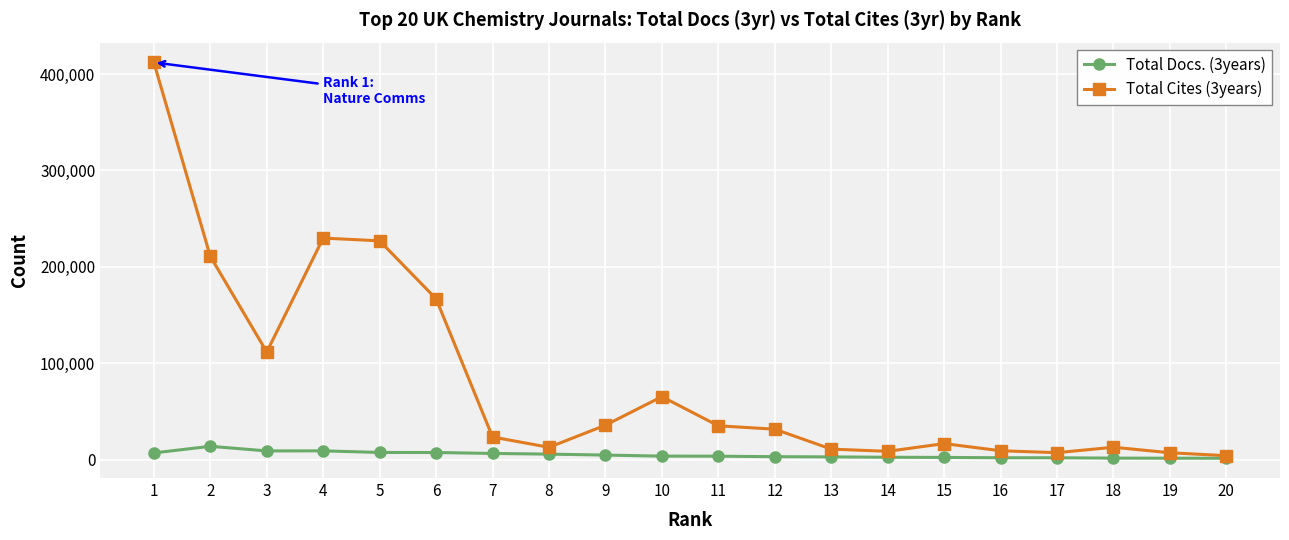

True or false: Total Cites (3years) has more than 0 interior local peaks.

True